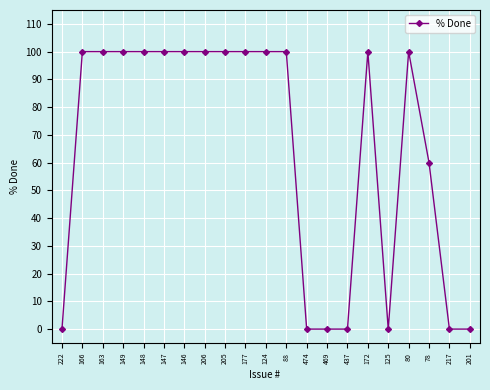

True or false: there are more than 1 points higher than both neighbors.

True